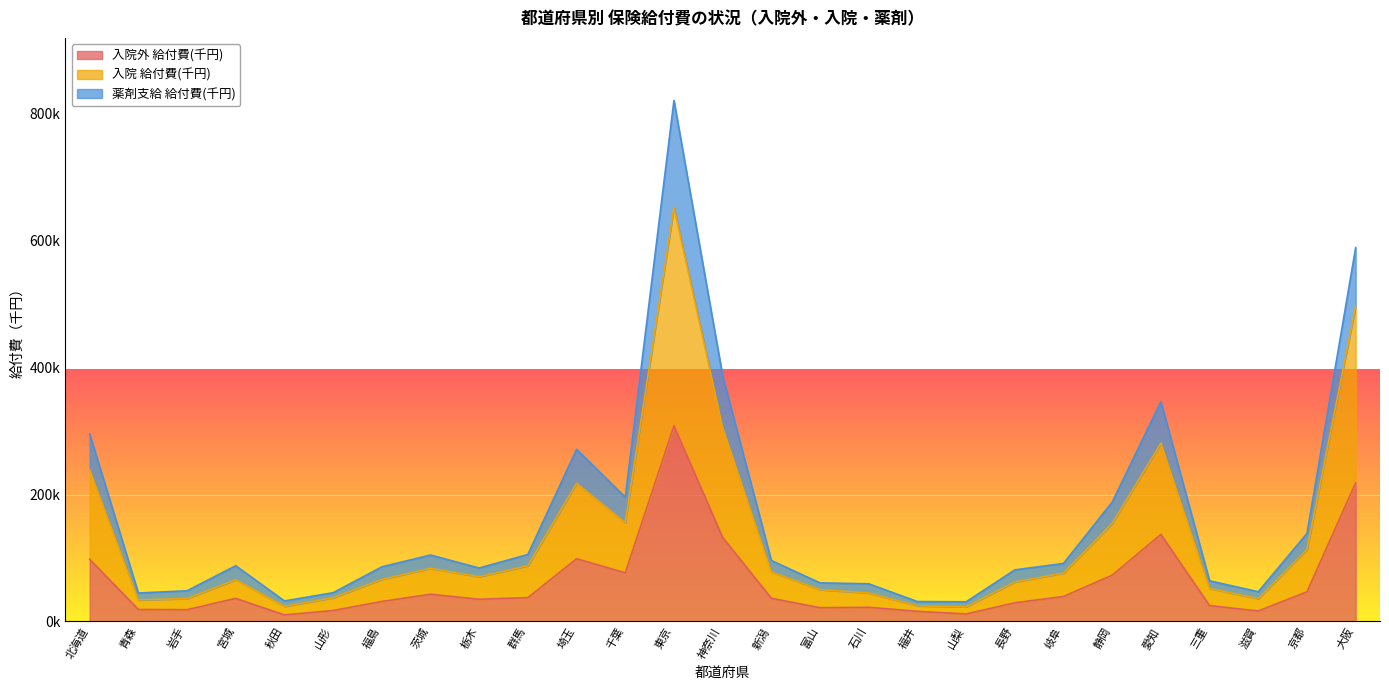

At which label does 入院 給付費(千円) reach its peak?

東京